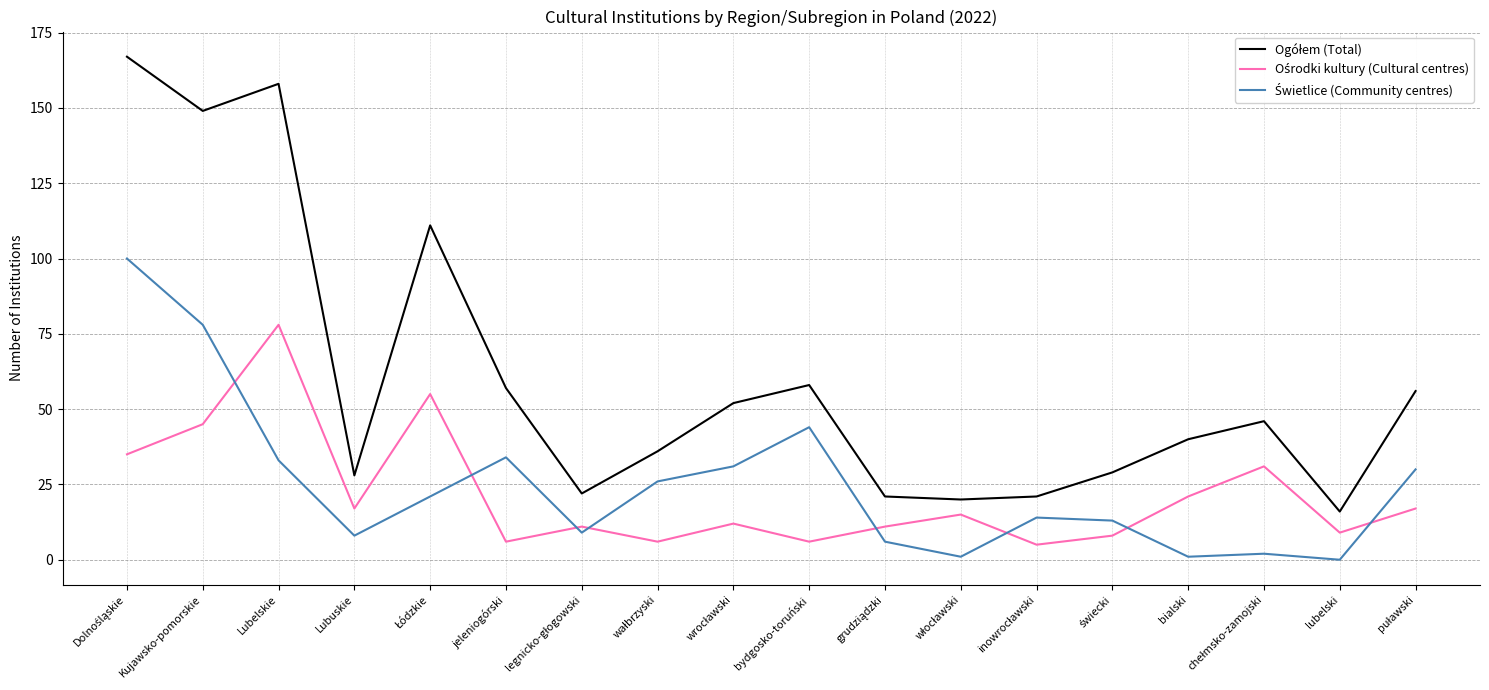

What position from the right is Lubuskie?

15